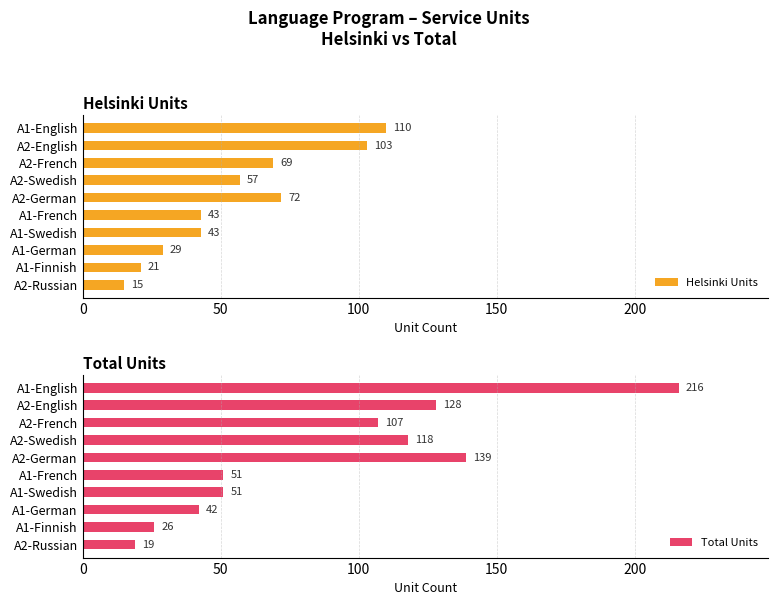

True or false: Total Units has a value of 39 at A2-Swedish.

False